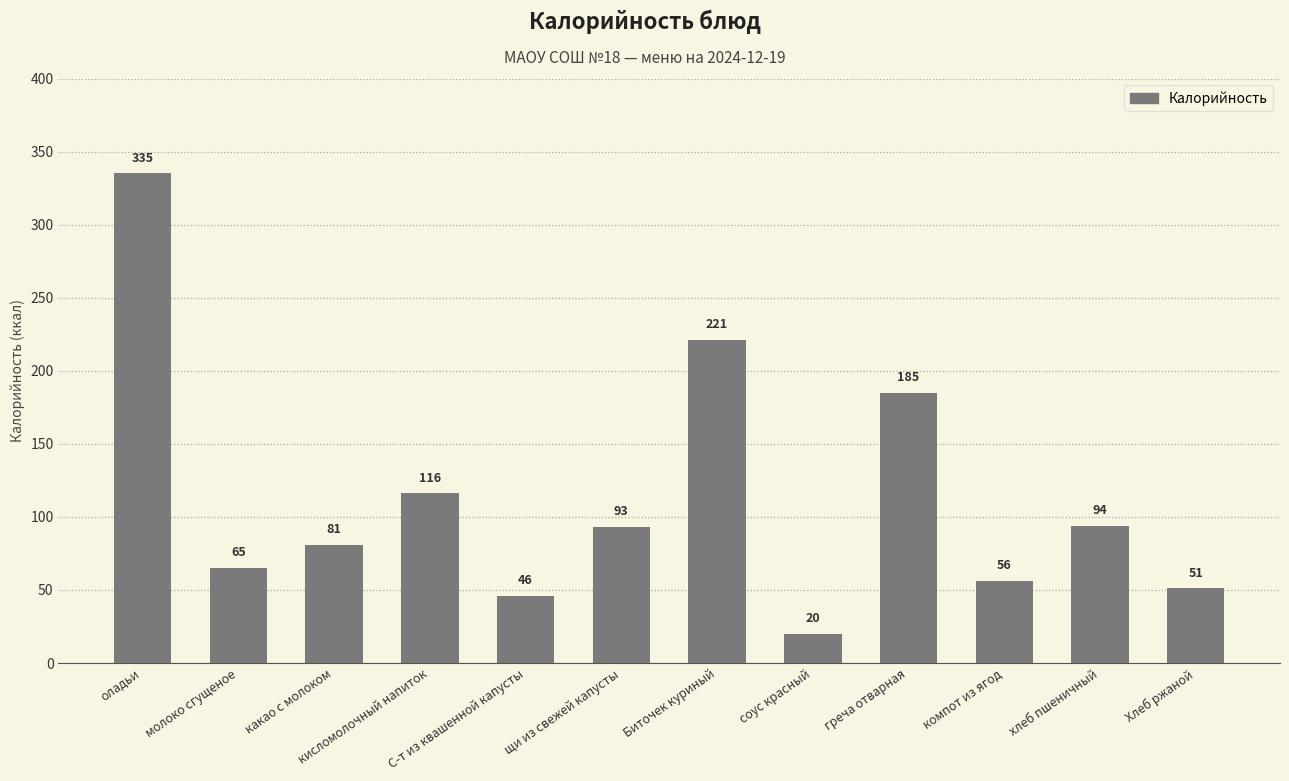

At which category does the chart reach its peak across all series?

оладьи